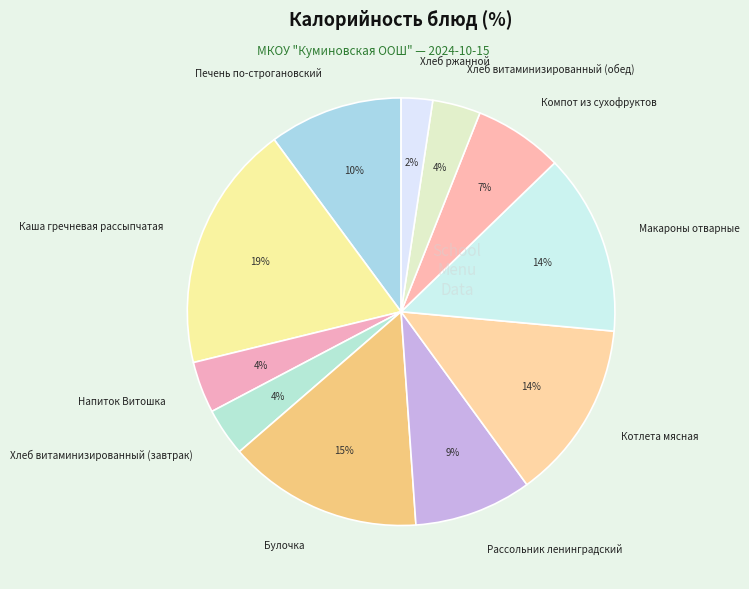

Do Хлеб витаминизированный (завтрак) and Каша гречневая рассыпчатая together represent more than half of the pie?

No